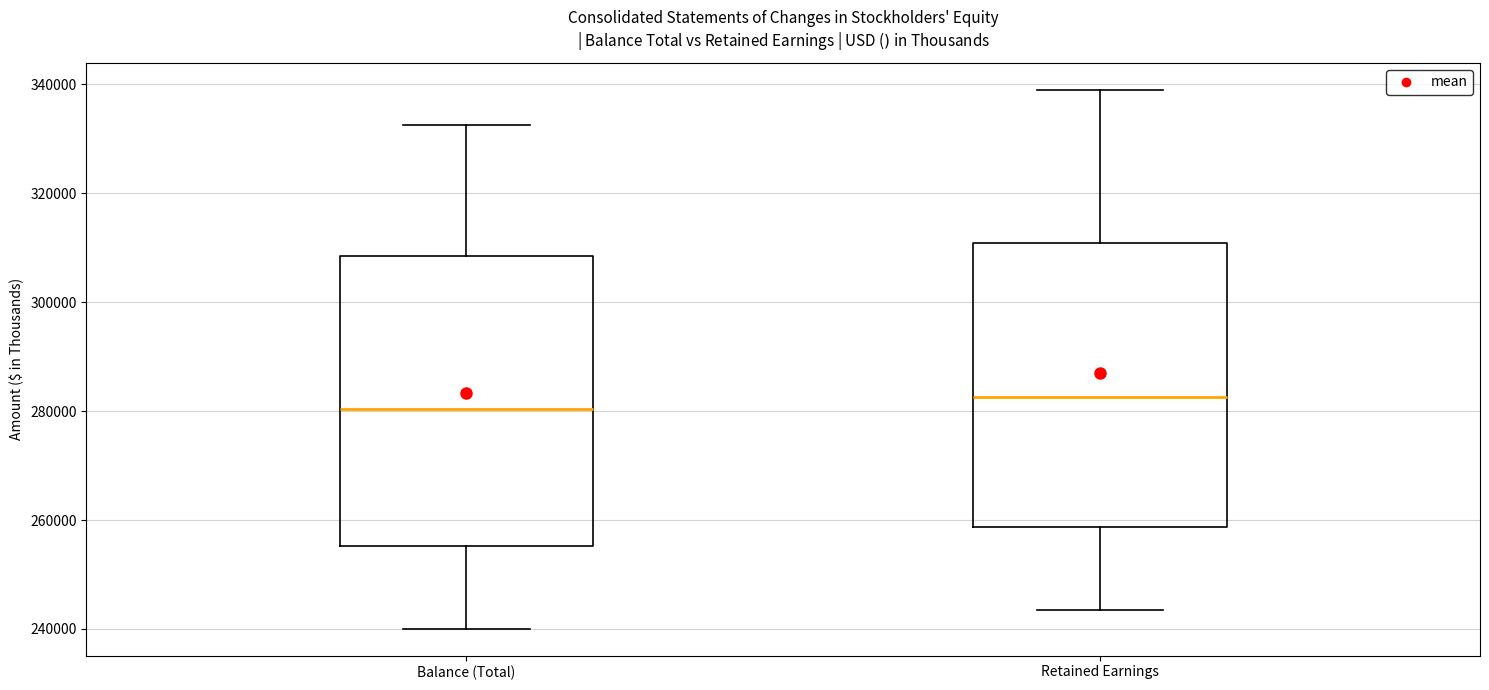

Reading left to right, transcribe this box plot: for each box, give where its median line is, the range the box spans, and where its two whiskers end, as read against the y-axis. The values are not printed on the chart, so give them approximately, as read against the axis.

Balance (Total): median 280000, box 256000 to 308000, whiskers 240000 to 332000
Retained Earnings: median 282000, box 258000 to 310000, whiskers 244000 to 338000